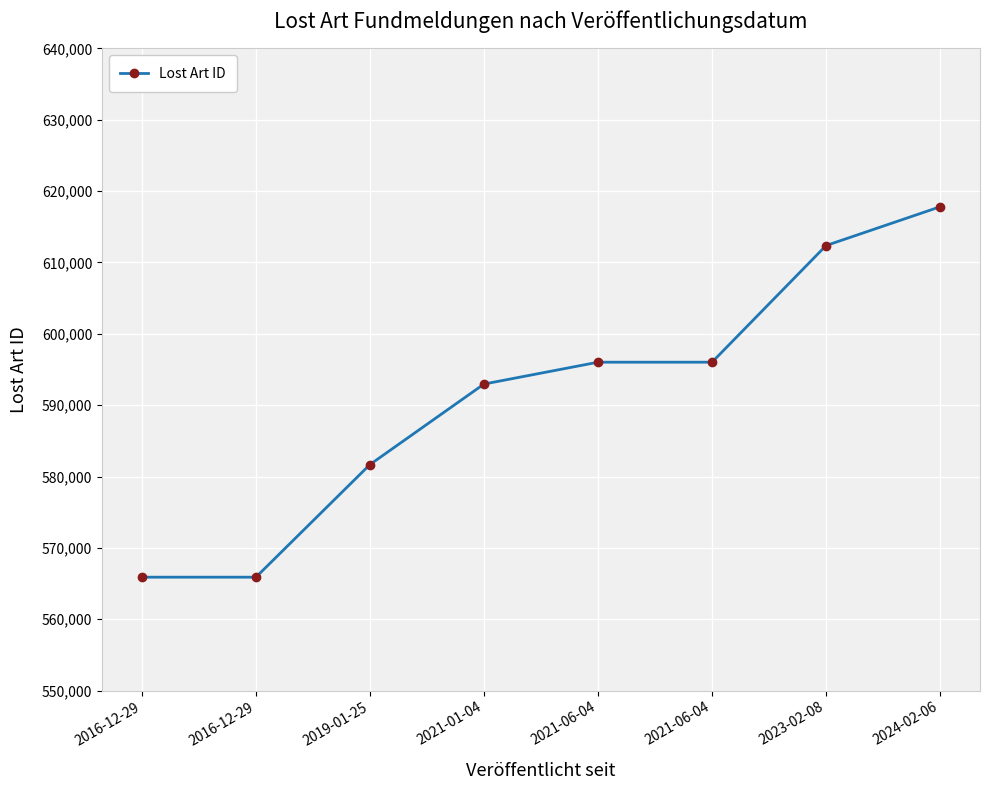

What is the approximate value at 2019-01-25?

581675